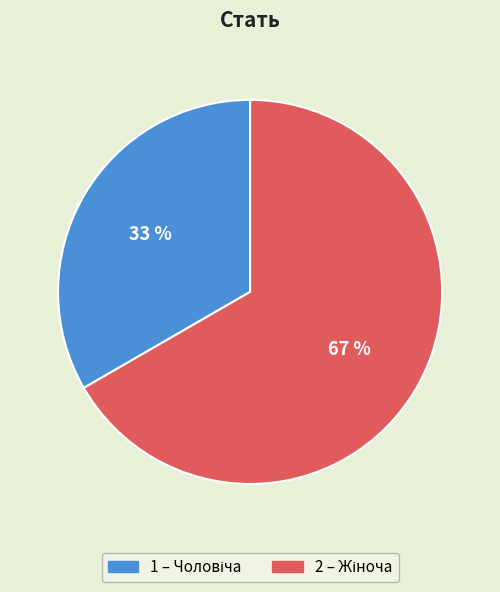

To the nearest percent, what is the average slice percentage?

50%